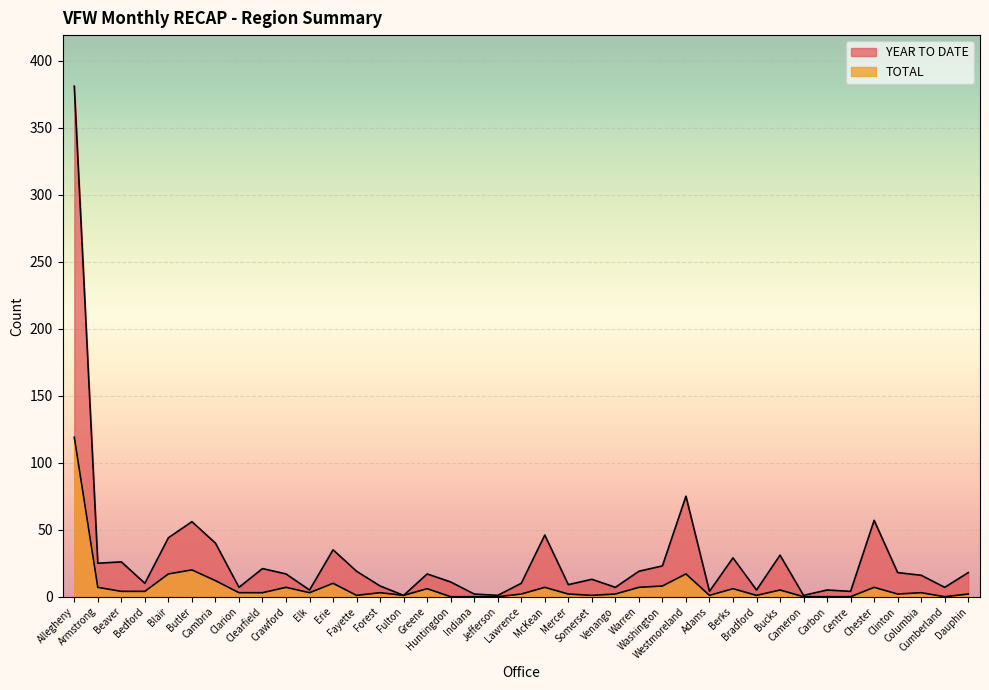

At which label is TOTAL closest to 59?

Butler